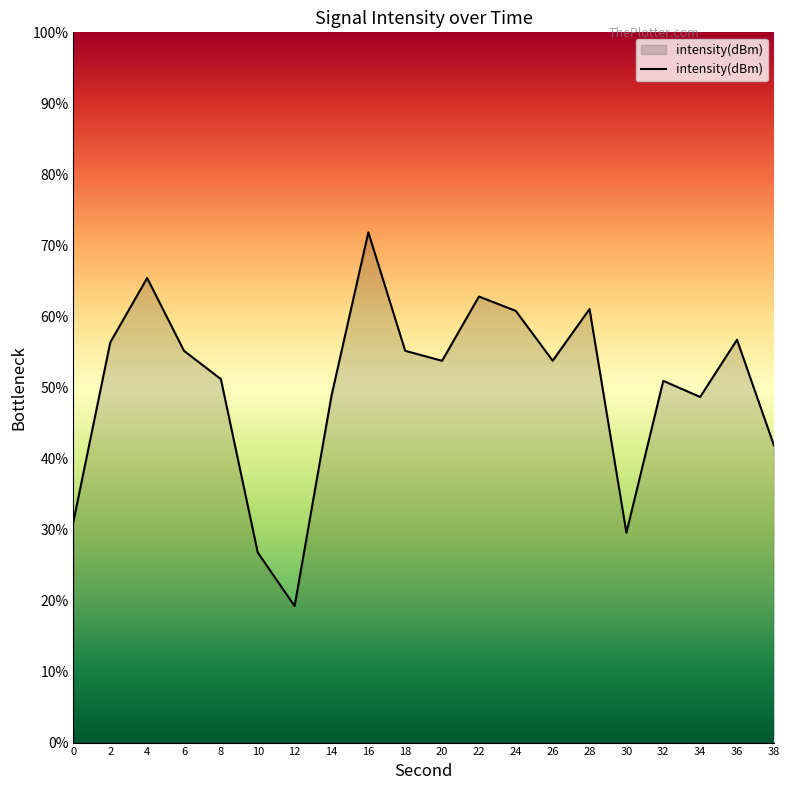

The value at 28 is 61.0. True or false?

True